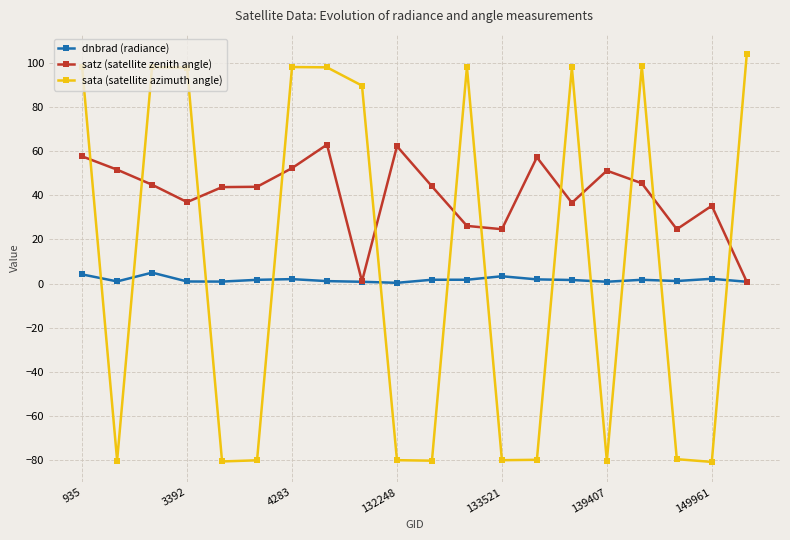

How many data points does each series have?

20